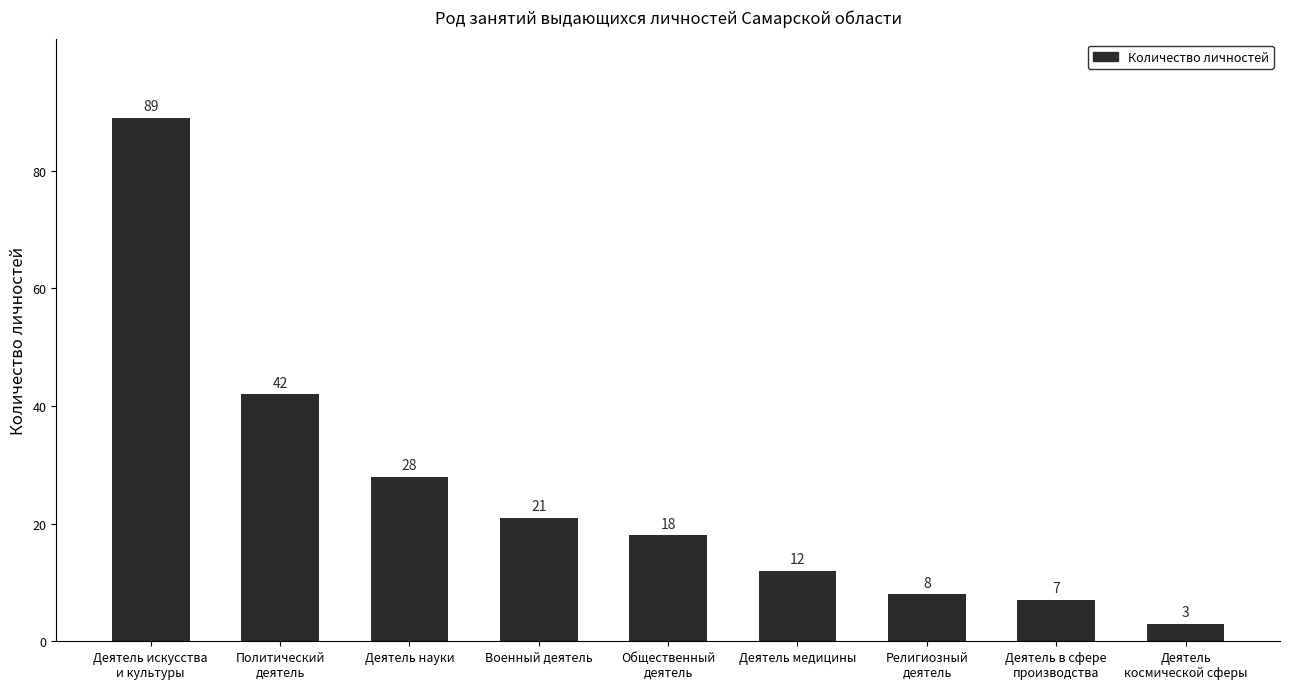

What is the sum of the values at Религиозный
деятель and Политический
деятель?

50